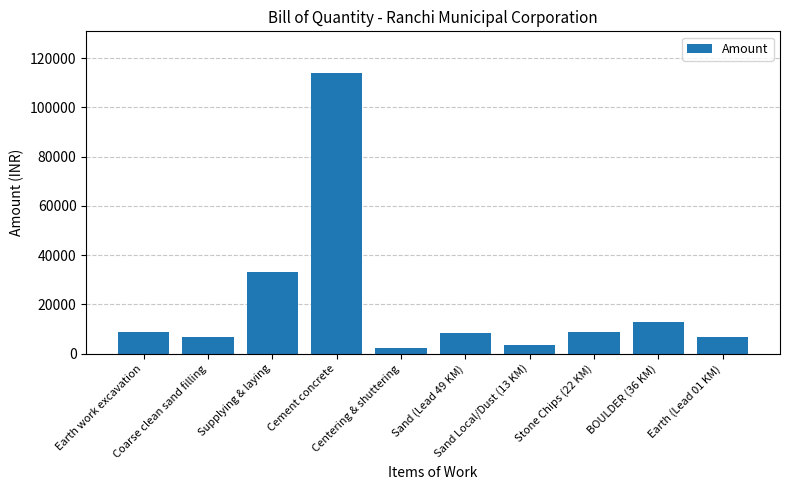

Is it true that the value at BOULDER (36 KM) is 6418.3?

False